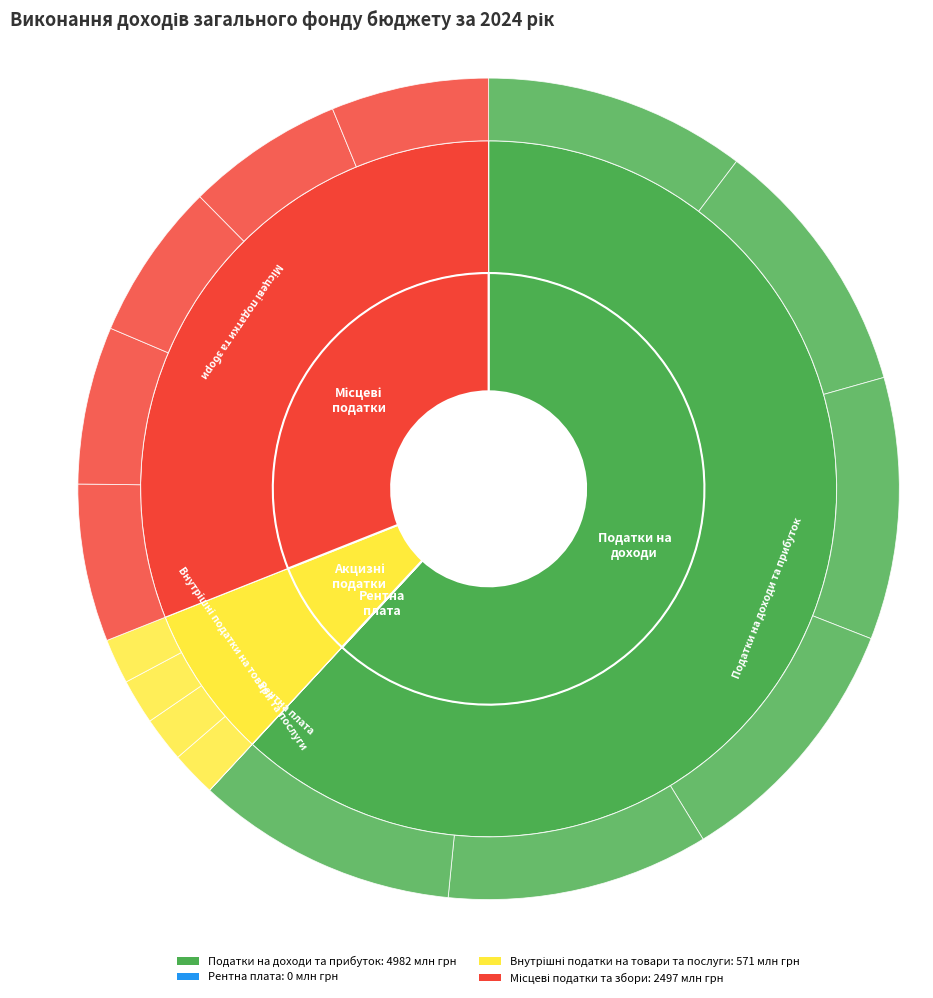

Is Податки на доходи та прибуток the majority of the pie?

Yes